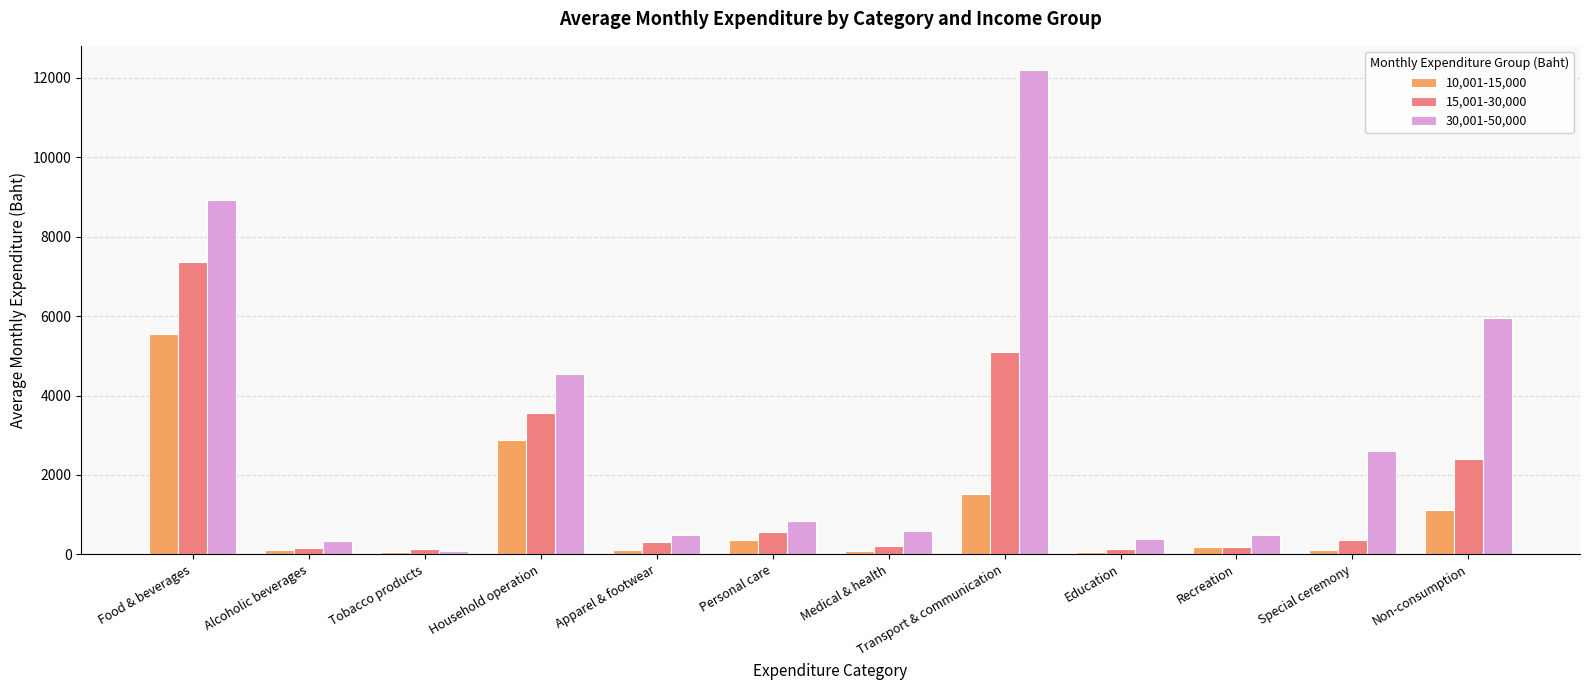

Does the chart contain stacked bars?

No